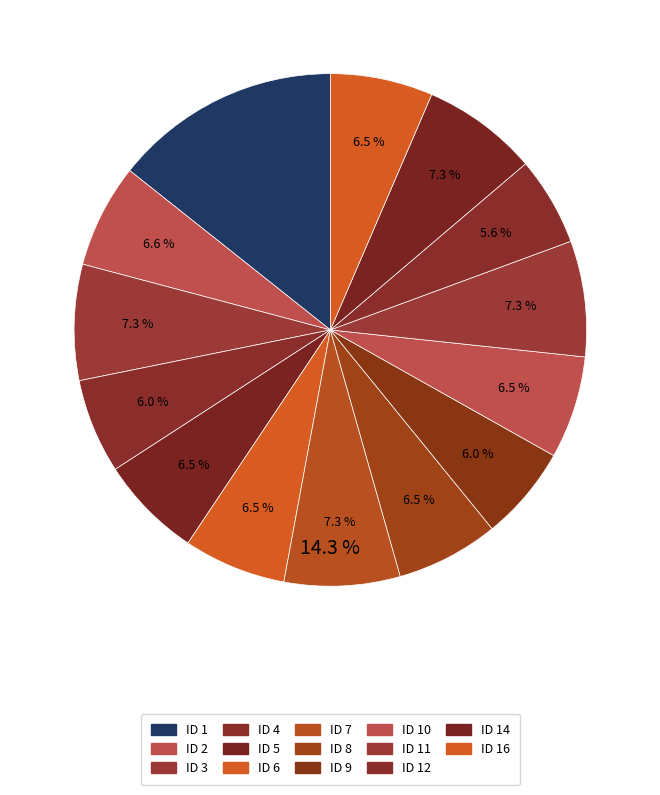

The 2 slice represents 18% of the pie. True or false?

False